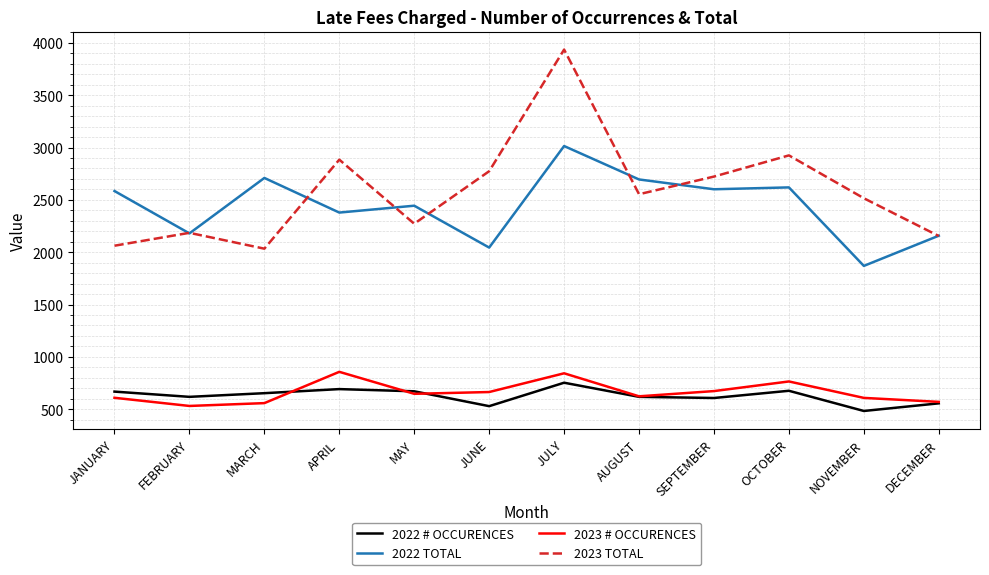

Rank the series at NOVEMBER from lowest to highest value.

2022 # OCCURENCES, 2023 # OCCURENCES, 2022 TOTAL, 2023 TOTAL